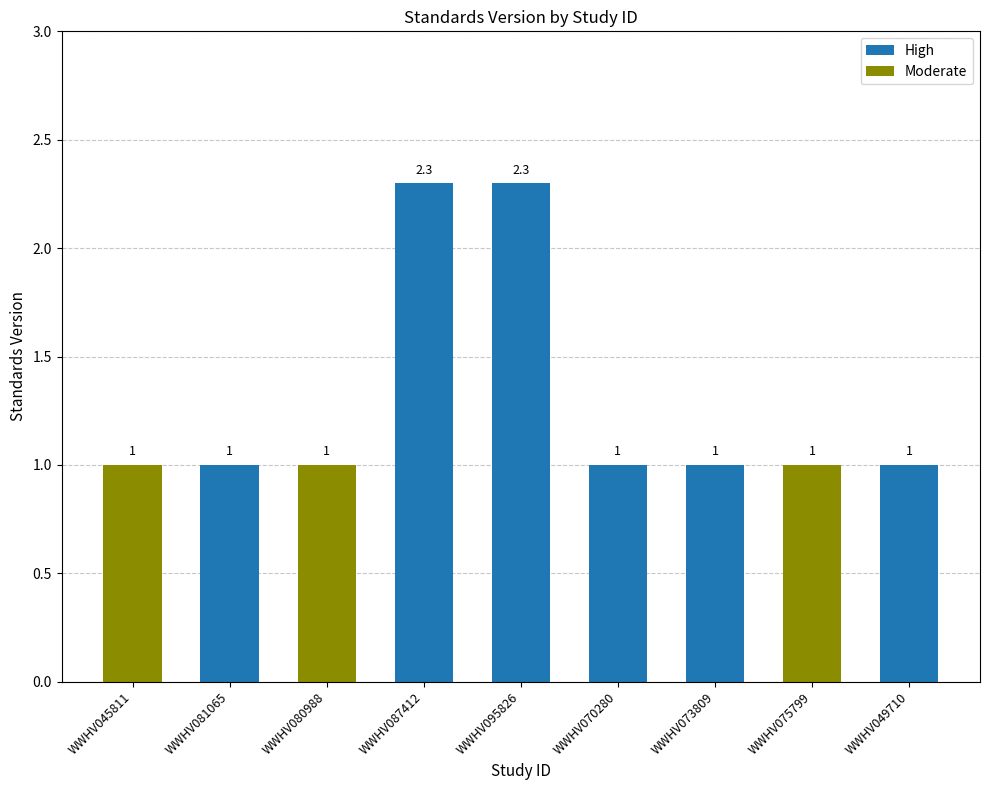

What is the ratio of the value at WWHV049710 to the value at WWHV080988?

1.0